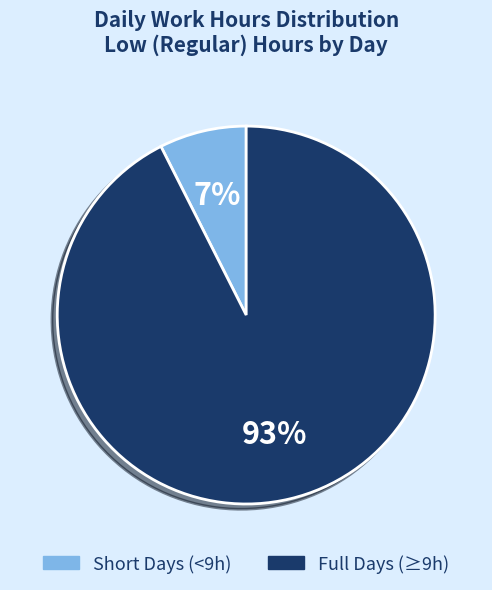

To the nearest percent, what is the average slice percentage?

50%